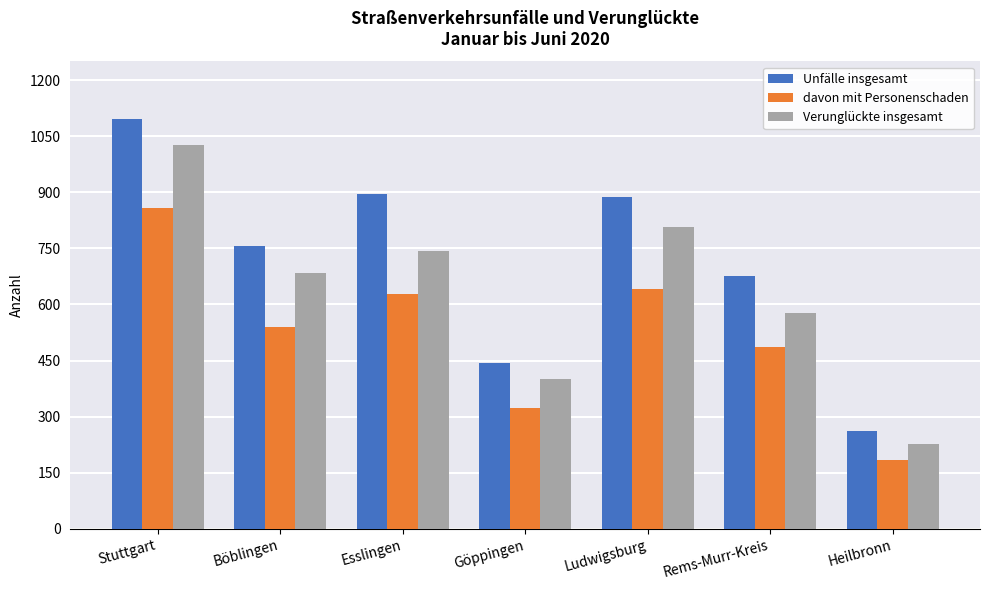

At which label does davon mit Personenschaden first exceed 539?

Stuttgart